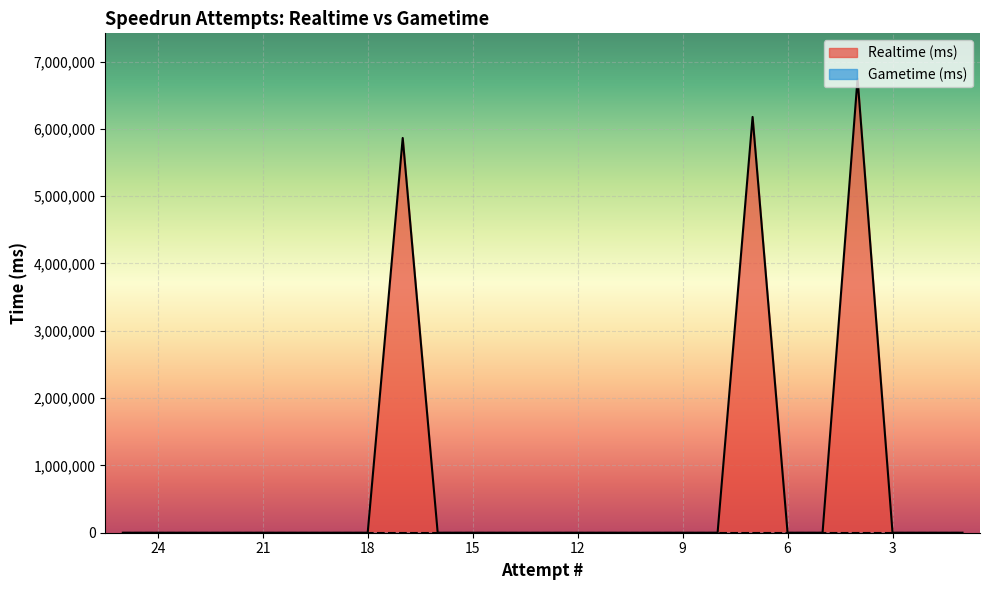

How many categories are shown in the chart?

25